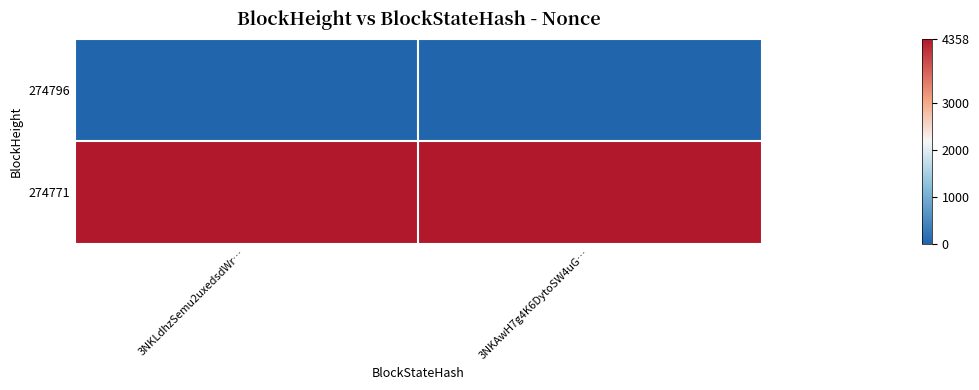

List the series in order of their peak value, highest first.

274771, 274796